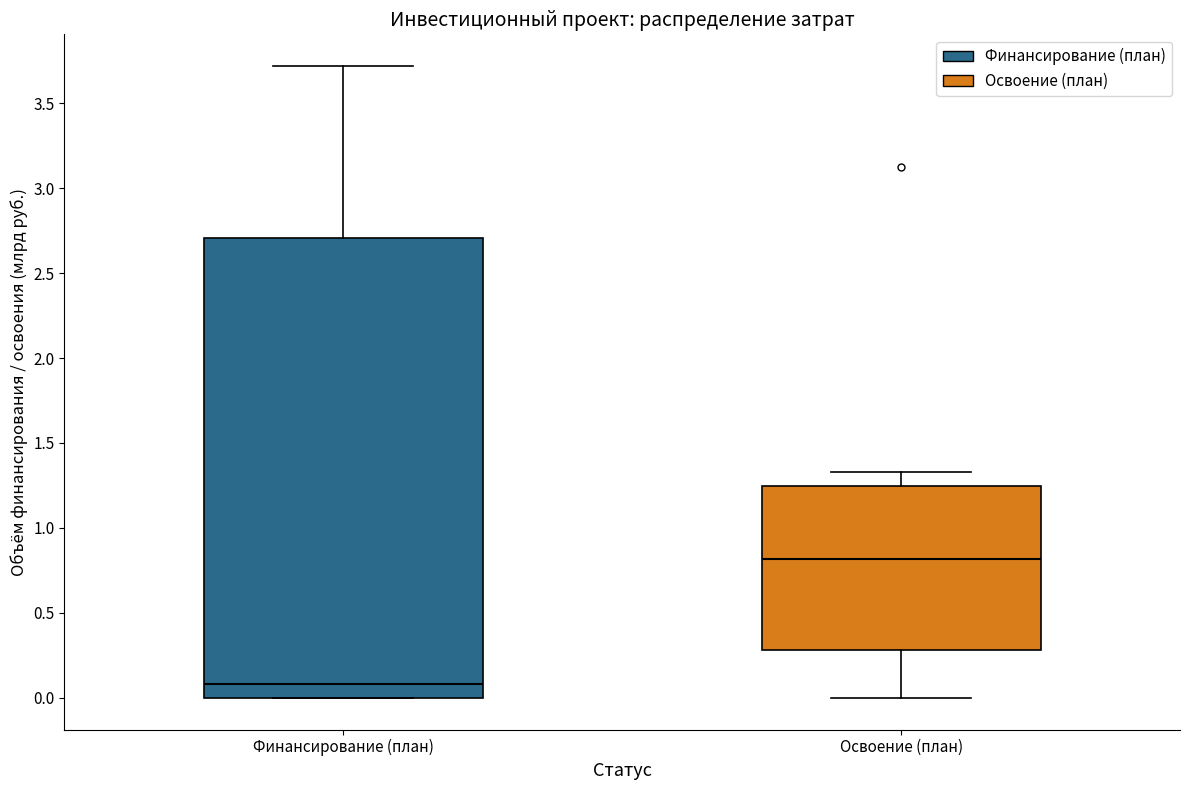

Which box is the tallest, from its lower edge to its upper edge?

Финансирование (план)